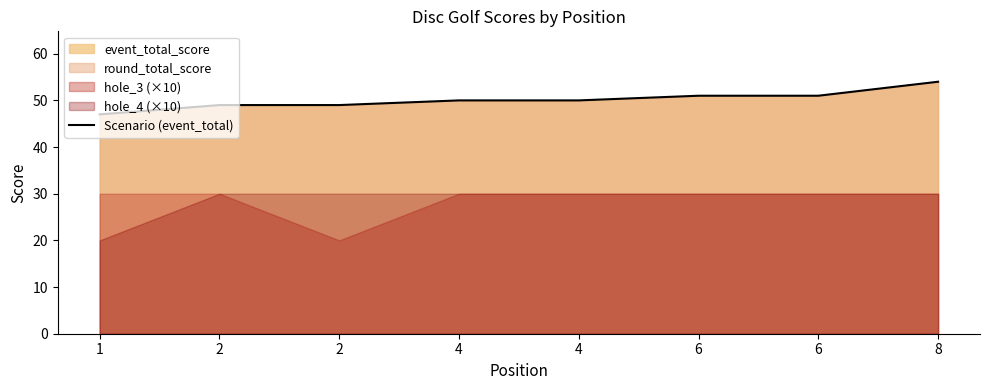

Reading left to right, list all the values displayed in this chart.

47	49	49	50	50	51	51	54